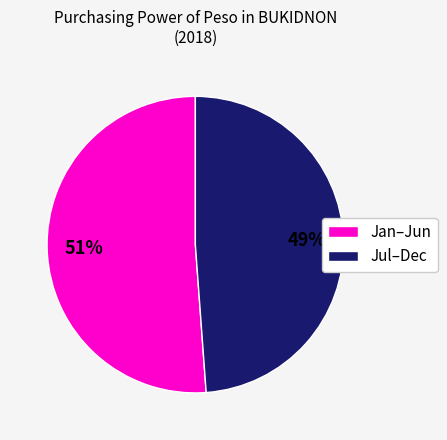

To the nearest percent, what is the average slice percentage?

50%